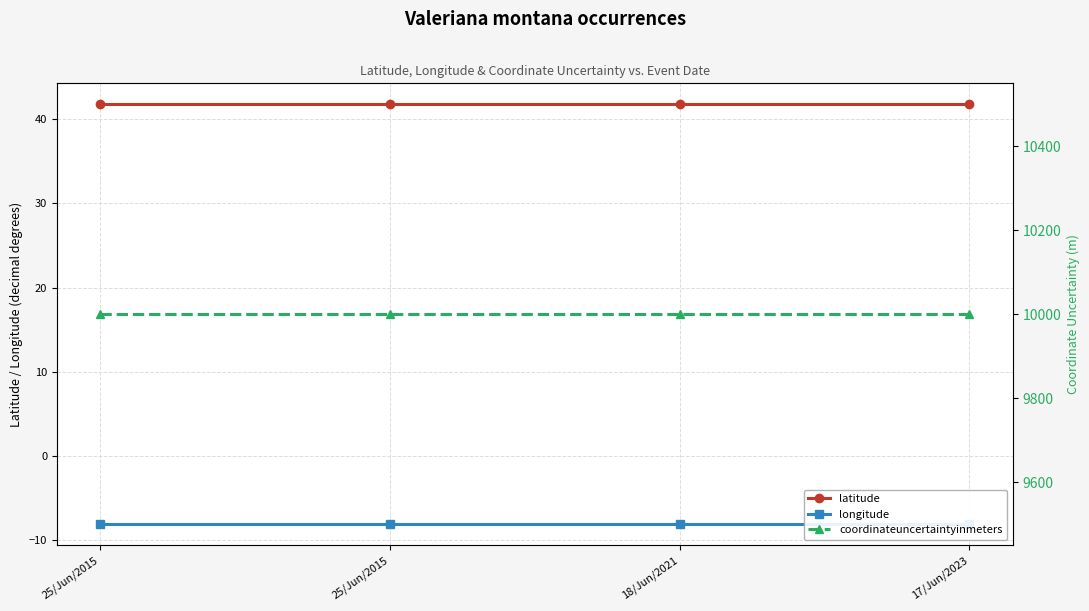

What is the sum of the latitude values at 25/Jun/2015 and 18/Jun/2021?

83.5